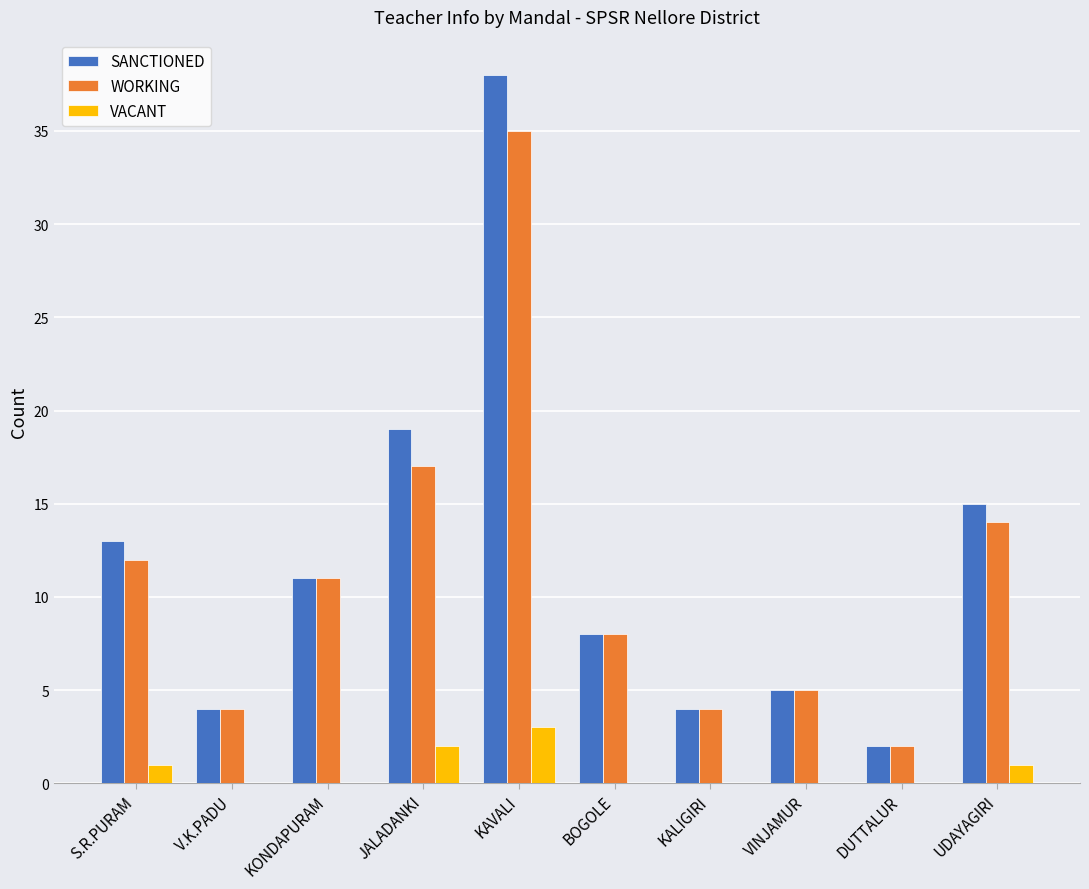

Reading left to right, extract all data points from this chart.

SANCTIONED: 13	4	11	19	38	8	4	5	2	15
WORKING: 12	4	11	17	35	8	4	5	2	14
VACANT: 1	0	0	2	3	0	0	0	0	1